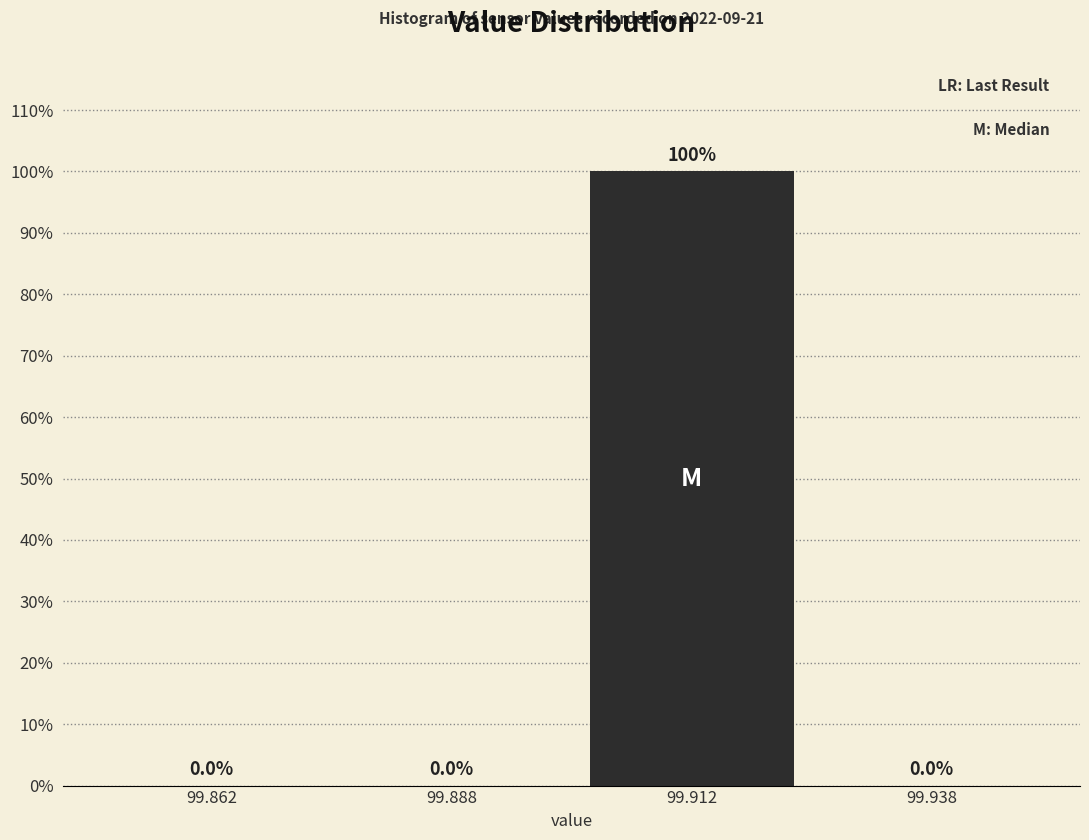

Over which range of the x-axis is the bar tallest?

99.900 to 99.925